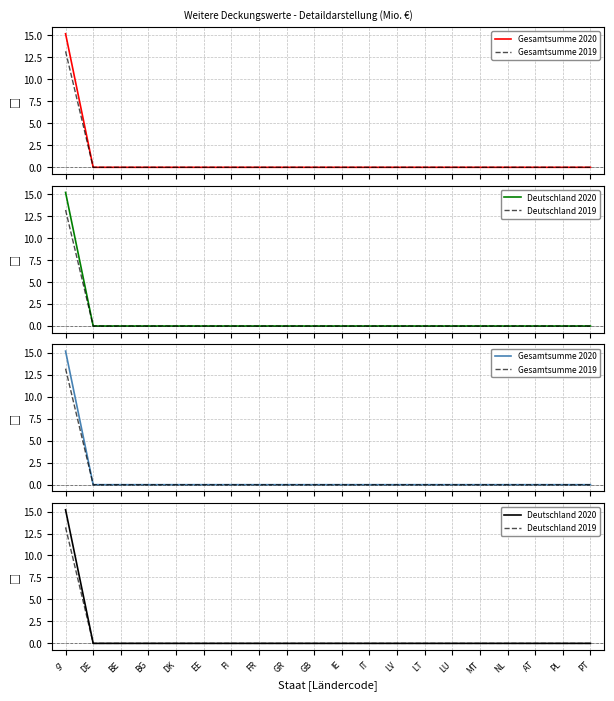

What is the average value of the Gesamtsumme 2019 series?

0.7